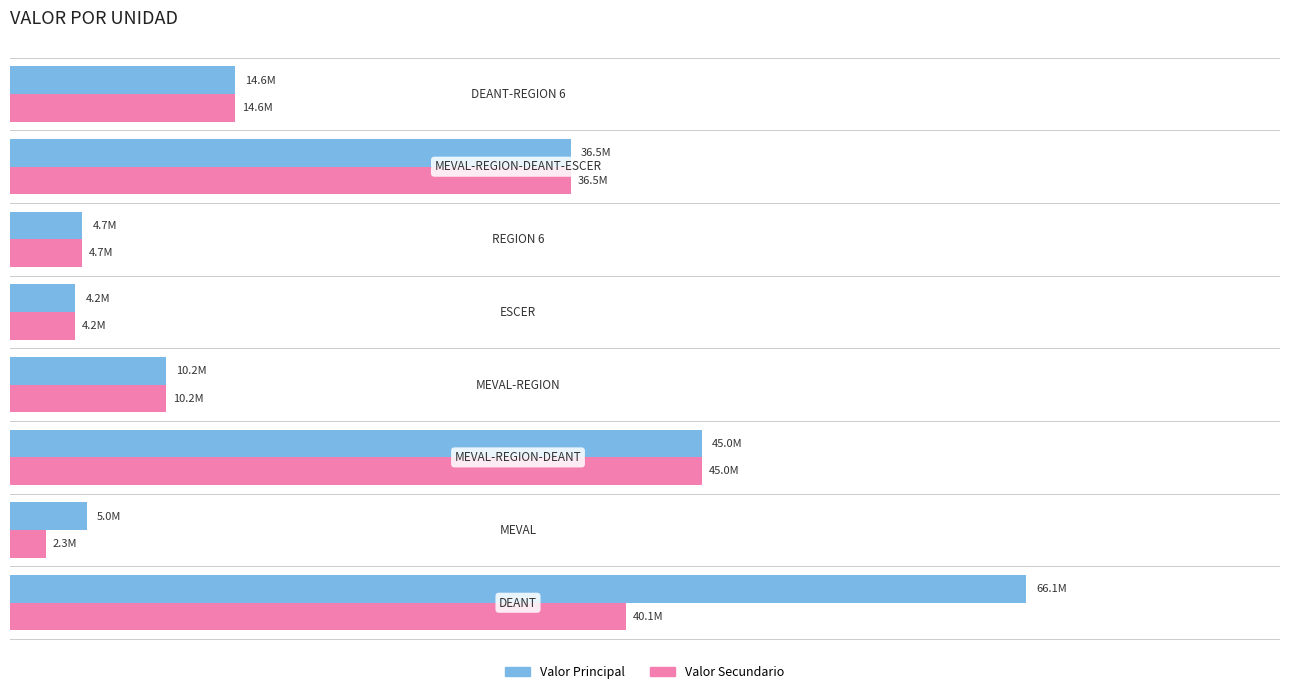

What are all the series names shown in the legend?

Valor Principal, Valor Secundario